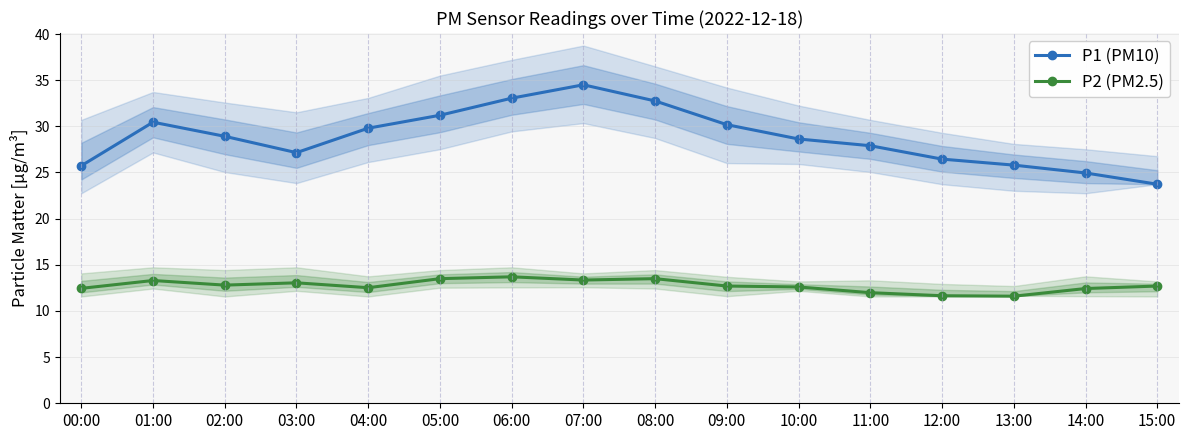

List the series in order of their overall mean, highest first.

P1 (PM10), P2 (PM2.5)